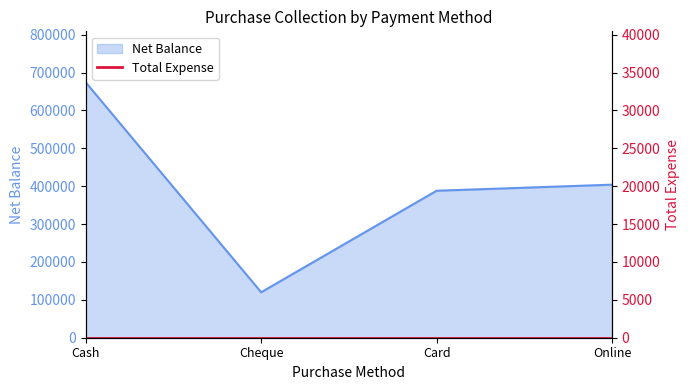

Reading left to right, extract all data points from this chart.

Cash=674004	Cheque=120000	Card=388000	Online=404000